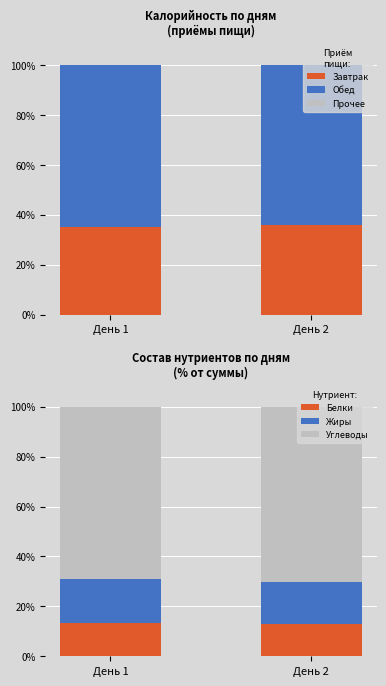

Count the number of data series in this chart.

6